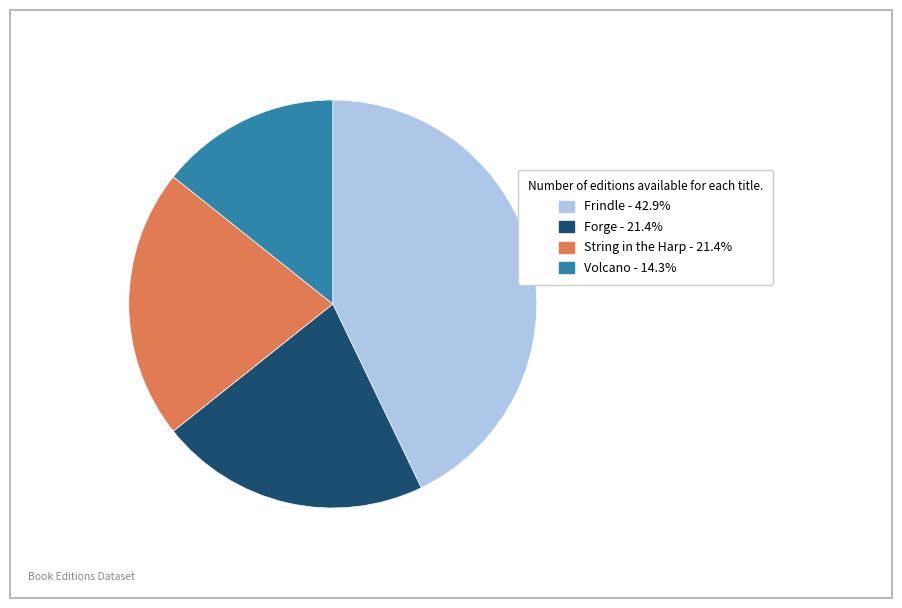

Approximately how many times larger is the value at Frindle compared to String in the Harp?

2.0